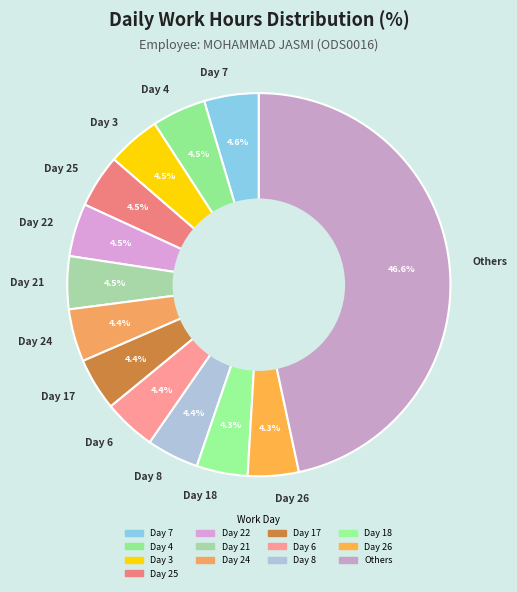

Does Day 7 account for over 50% of the chart?

No